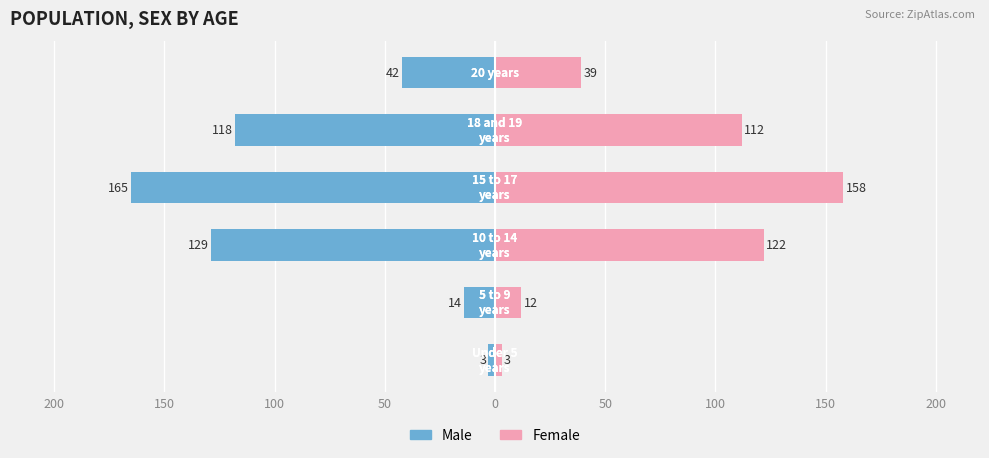

Reading left to right, list all the values displayed in this chart.

Male: -3	-14	-129	-165	-118	-42
Female: 3	12	122	158	112	39